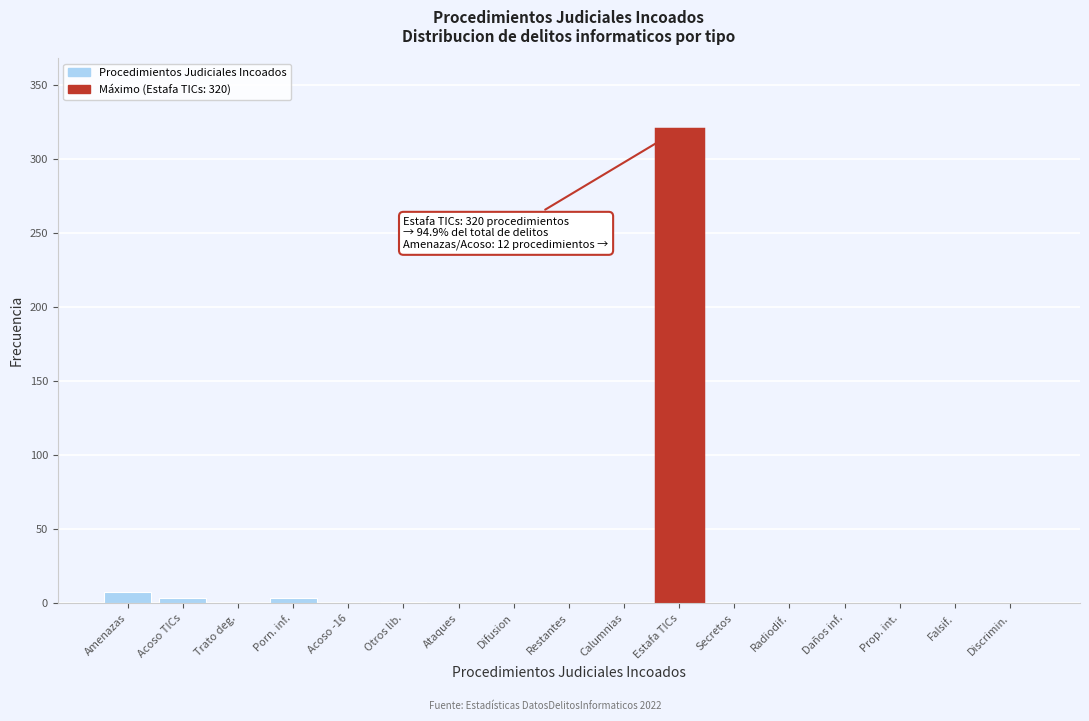

Which category has the highest value across all series?

Estafa TICs